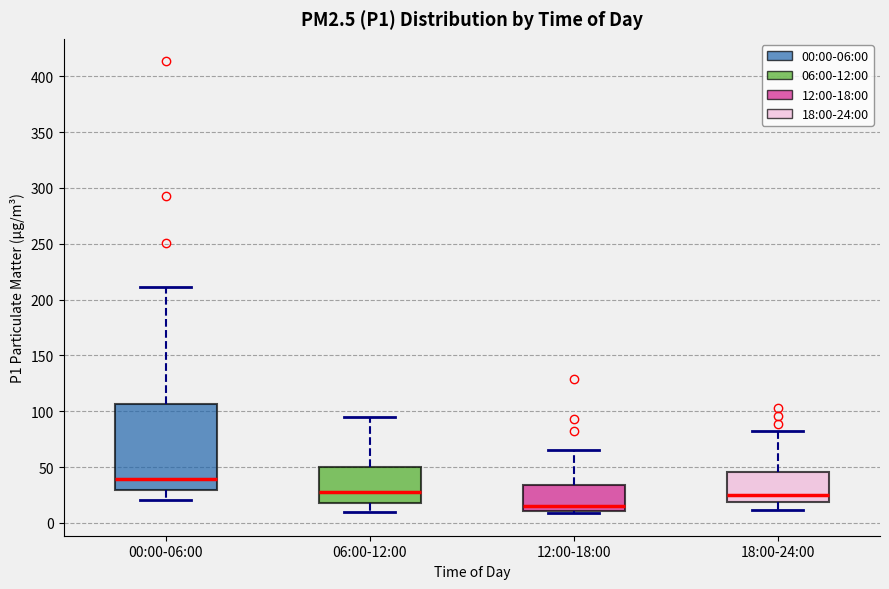

Which box has the highest median line?

00:00-06:00